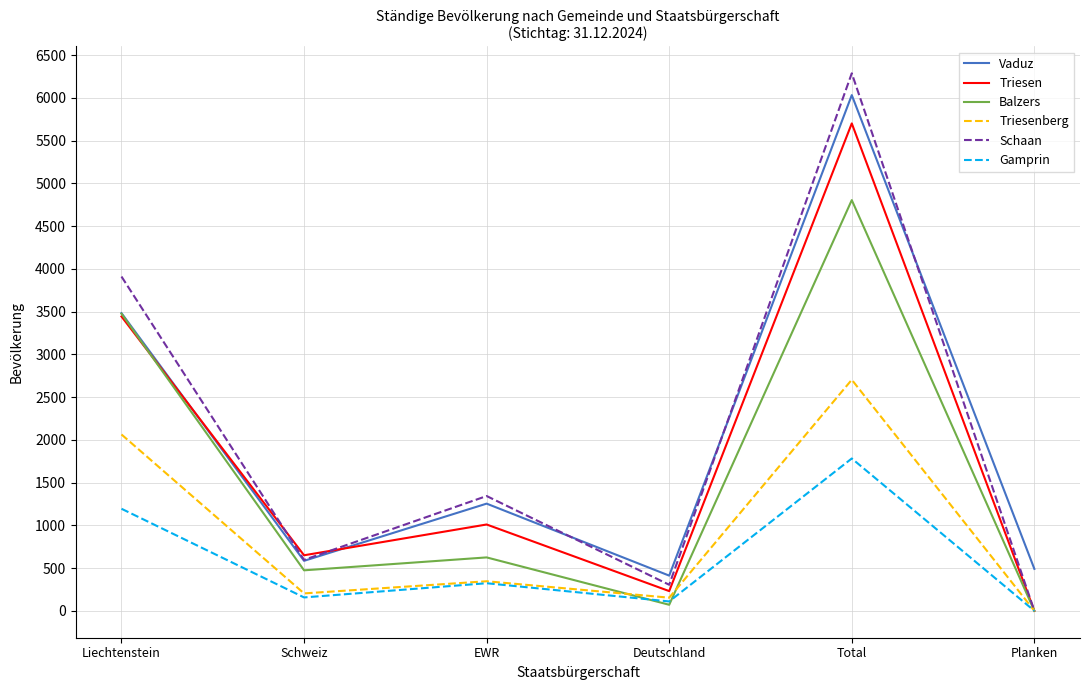

What is the difference between the highest and lowest values at Liechtenstein?

2716